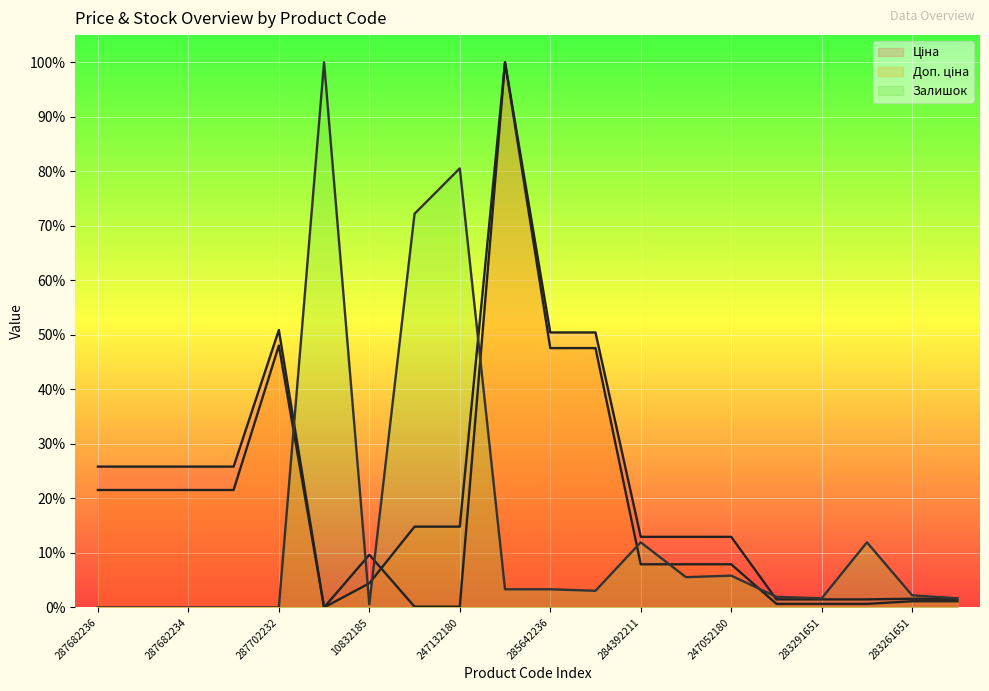

What is the difference between the second highest and second lowest values in the Залишок series?

0.8